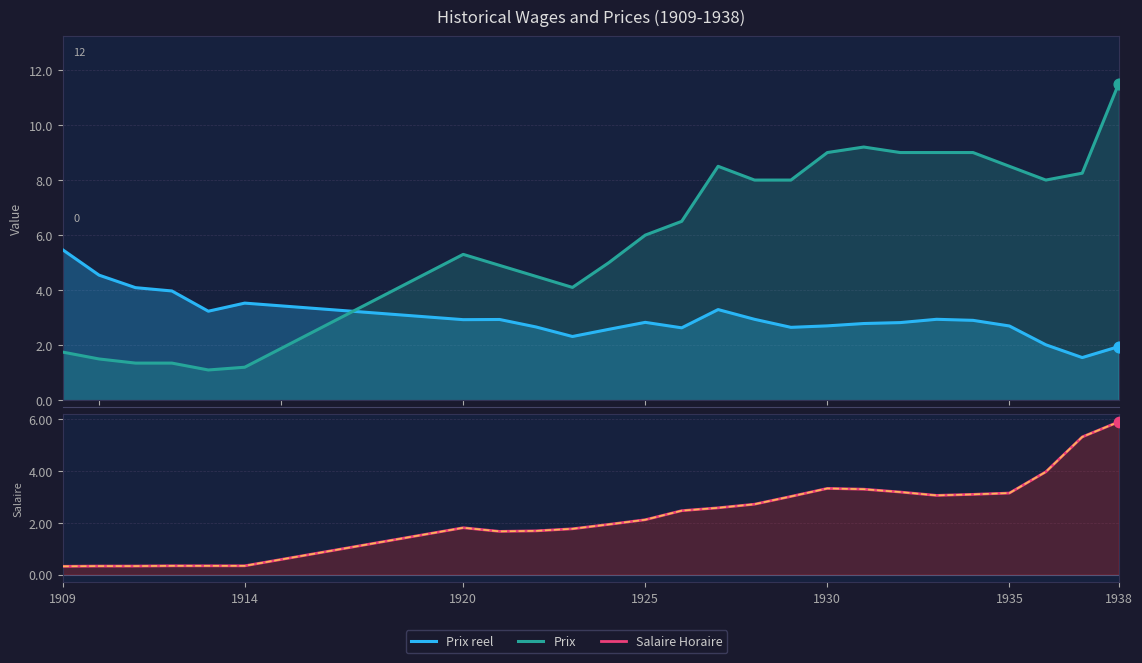

Which series has the largest Y range (max minus min)?

Prix